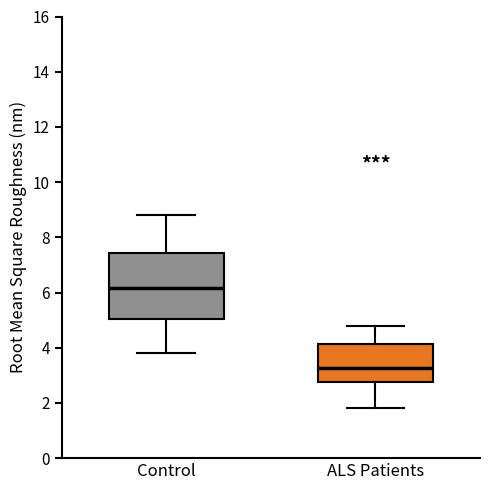

Reading left to right, read every box against the y-axis: the position of its median line, the range the box covers, and the ends of its whiskers. The values are not printed on the chart, so give them approximately, as read against the axis.

Control: median 6.2, box 5.0 to 7.4, whiskers 3.8 to 8.8
ALS Patients: median 3.2, box 2.8 to 4.2, whiskers 1.8 to 4.8